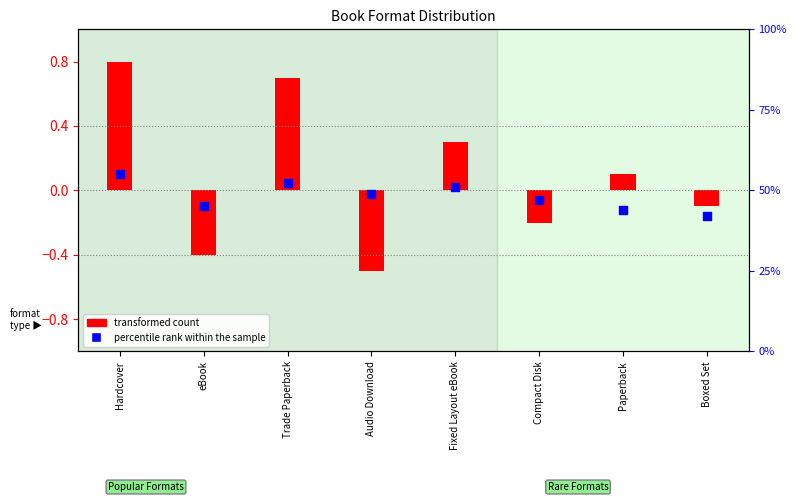

Between Compact Disk and Trade Paperback, which is larger?

Trade Paperback